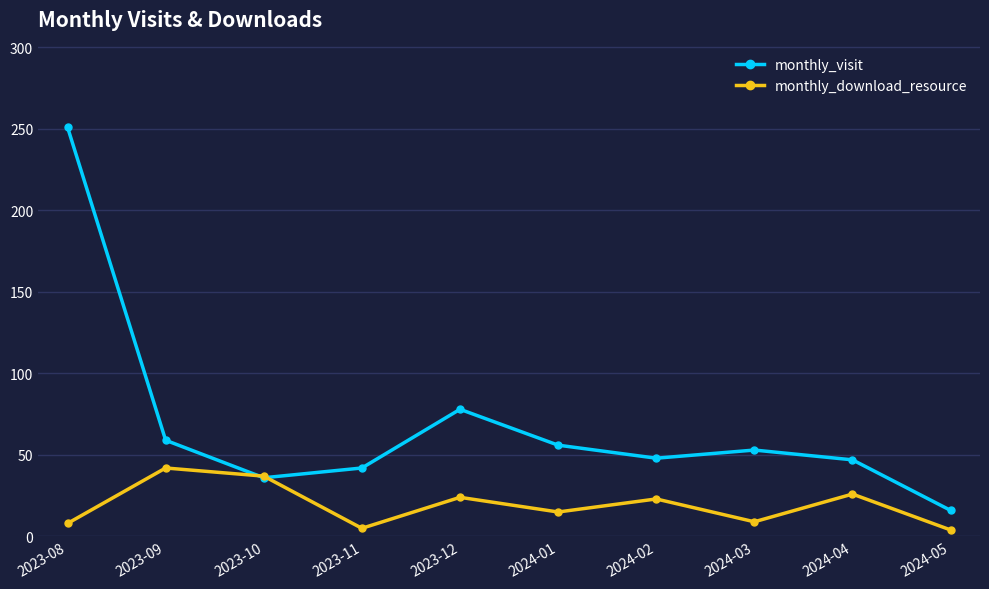

Rank the series by their maximum value, from highest to lowest.

monthly_visit, monthly_download_resource